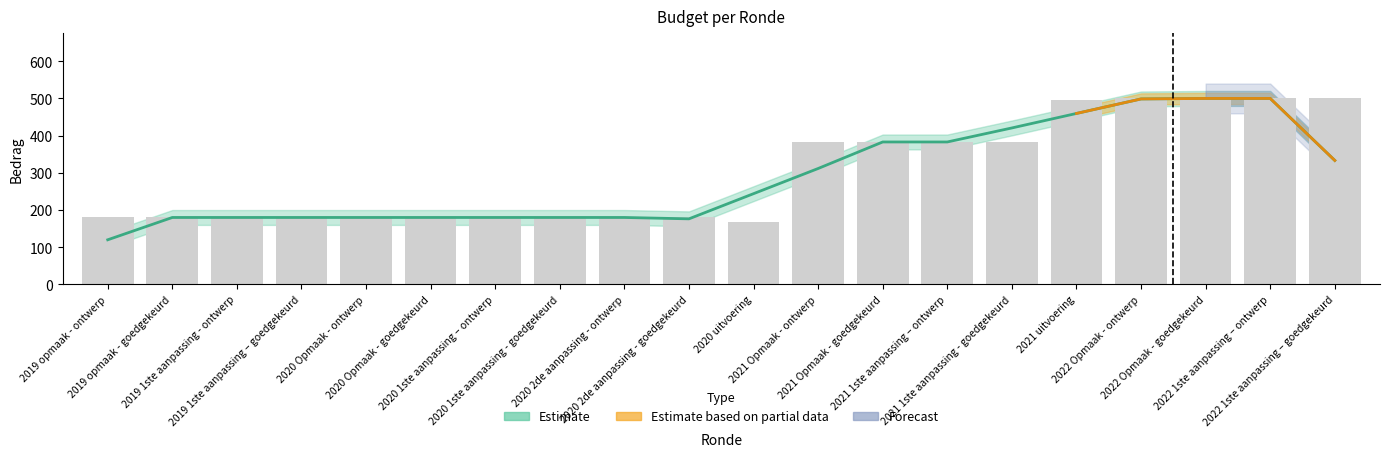

What is the greatest value displayed?

500